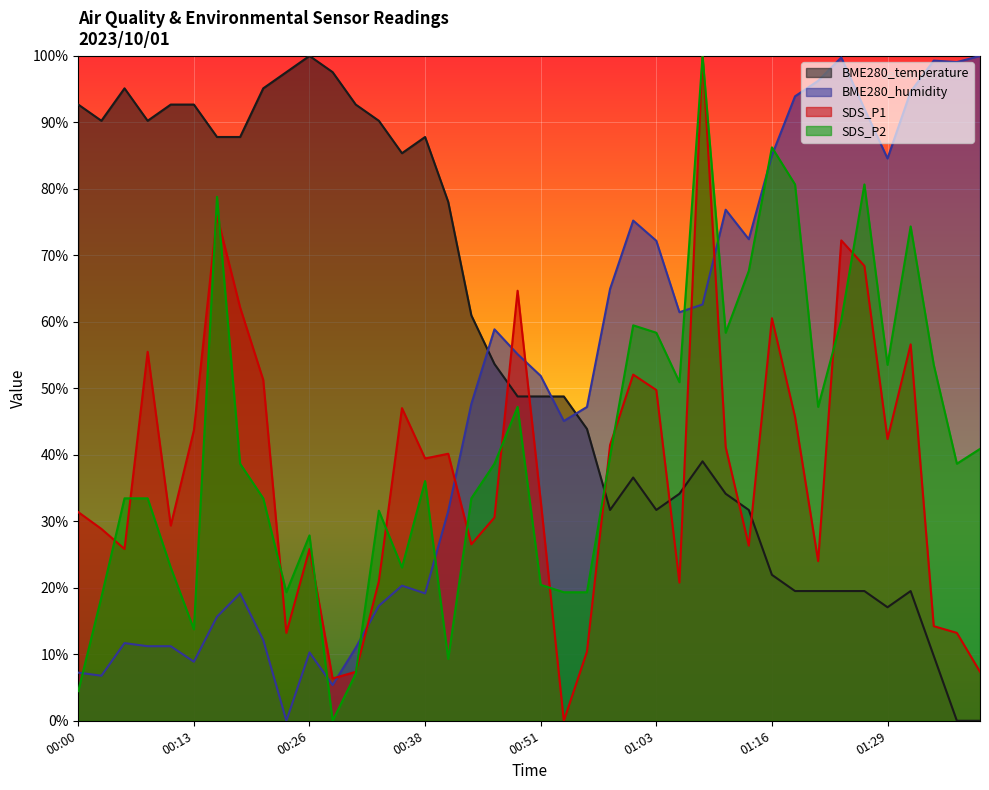

Reading right to left, extract all data points from this chart.

BME280_temperature: 0.0	0.0	9.8	19.5	17.1	19.5	19.5	19.5	19.5	22.0	31.7	34.1	39.0	34.1	31.7	36.6	31.7	43.9	48.8	48.8	48.8	53.7	61.0	78.0	87.8	85.4	90.2	92.7	97.6	100.0	97.6	95.1	87.8	87.8	92.7	92.7	90.2	95.1	90.2	92.7
BME280_humidity: 100.0	99.1	99.3	94.6	84.6	92.1	99.8	96.3	93.9	85.0	72.4	76.9	62.6	61.4	72.2	75.2	65.0	47.2	45.1	51.9	55.1	58.9	47.7	31.5	19.2	20.3	17.3	11.0	5.4	10.3	0.0	12.1	19.2	15.7	8.9	11.2	11.2	11.7	6.8	7.2
SDS_P1: 7.4	13.2	14.2	56.6	42.4	68.4	72.3	24.0	45.7	60.5	26.3	41.2	100.0	20.8	49.7	52.1	41.5	10.4	0.0	33.1	64.7	30.6	26.5	40.2	39.5	47.0	21.0	7.4	6.4	25.8	13.2	51.3	62.2	76.0	43.7	29.4	55.5	25.8	28.9	31.4
SDS_P2: 40.9	38.7	53.5	74.3	53.5	80.7	60.2	47.2	80.7	86.2	67.7	58.4	100.0	50.9	58.4	59.5	39.8	19.3	19.3	20.4	47.2	38.7	33.5	9.3	36.1	23.0	31.6	7.1	0.0	27.9	19.3	33.5	38.7	78.8	13.8	23.0	33.5	33.5	18.6	4.5